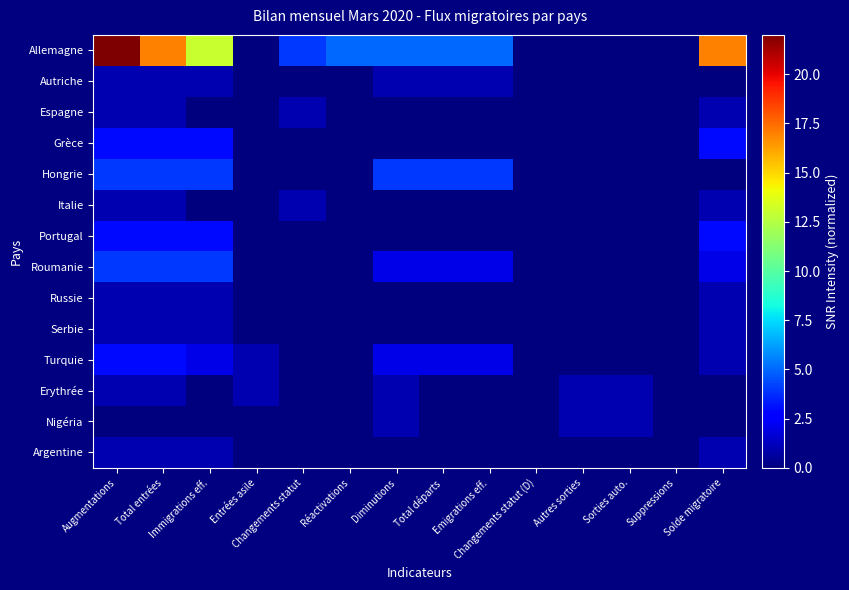

List the series in order of their peak value, lowest first.

Autriche, Espagne, Italie, Russie, Serbie, Erythrée, Nigéria, Argentine, Grèce, Portugal, Turquie, Hongrie, Roumanie, Allemagne